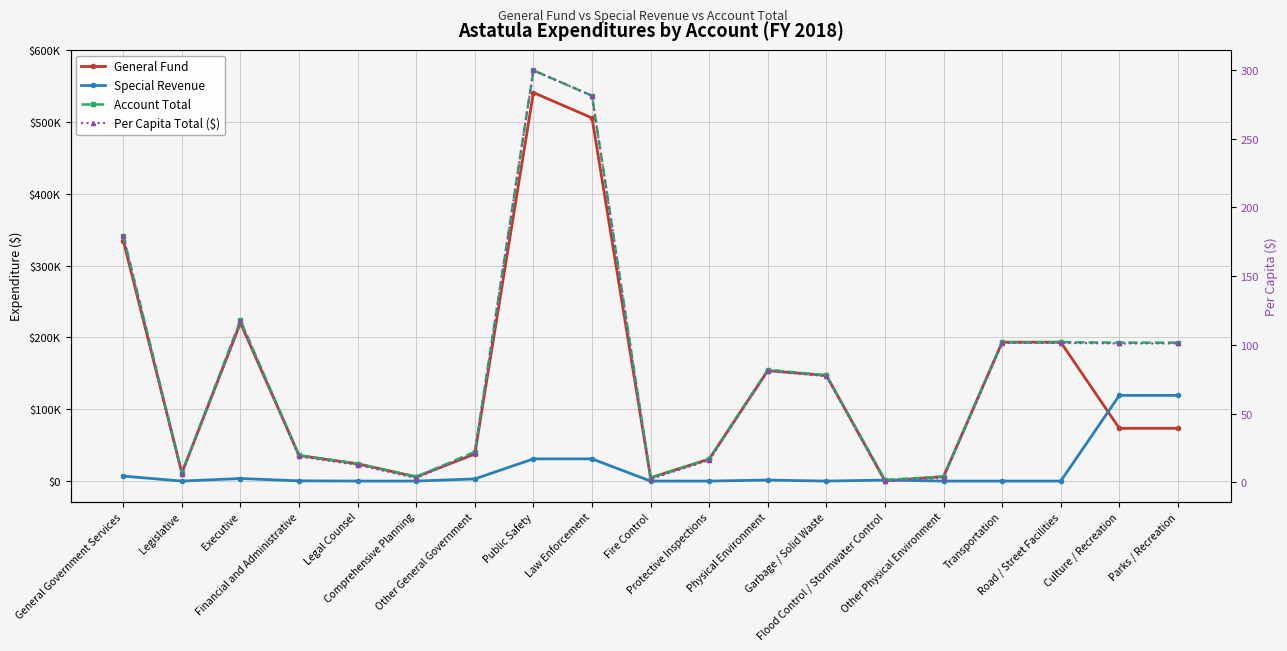

Rank the categories by General Fund value from highest to lowest.

Public Safety, Law Enforcement, General Government Services, Executive, Transportation, Road / Street Facilities, Physical Environment, Garbage / Solid Waste, Culture / Recreation, Parks / Recreation, Other General Government, Financial and Administrative, Protective Inspections, Legal Counsel, Legislative, Other Physical Environment, Comprehensive Planning, Fire Control, Flood Control / Stormwater Control